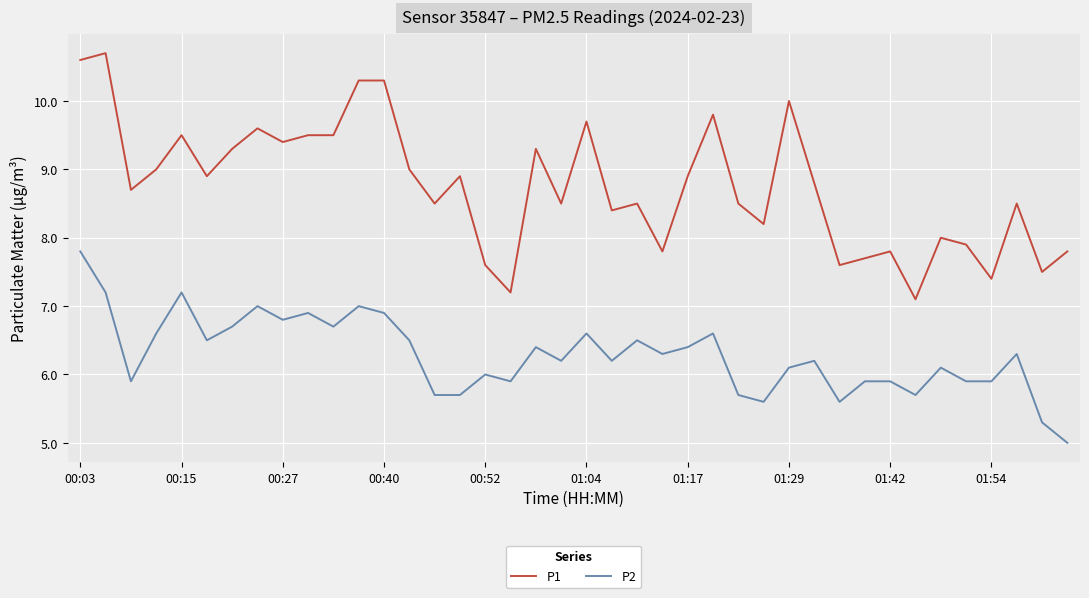

Which series has the largest total across all categories?

P1